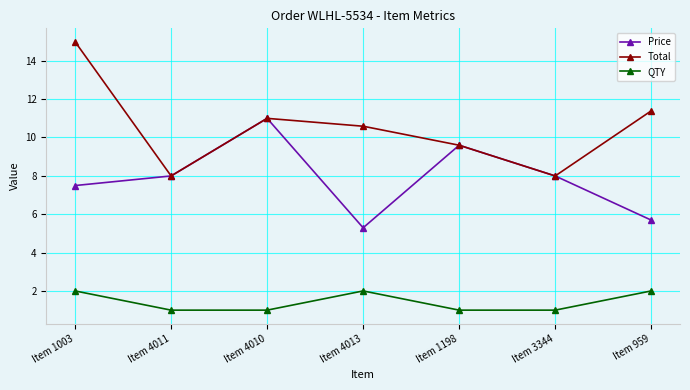

True or false: Price and QTY intersect in this chart.

False